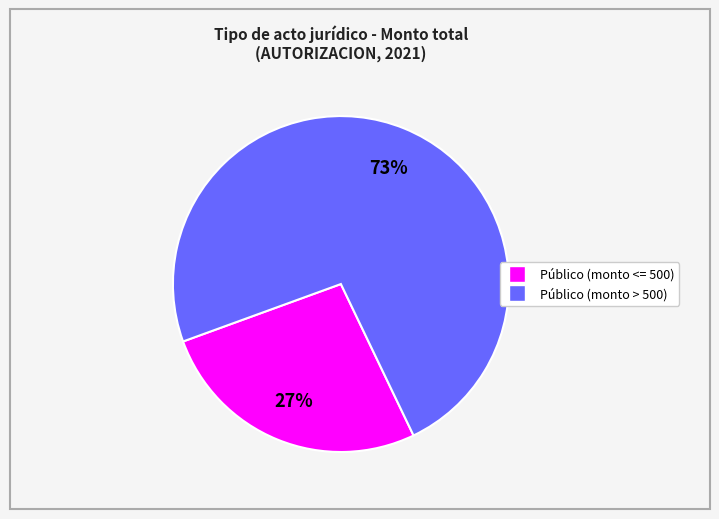

To the nearest percent, what is the average slice percentage?

50%